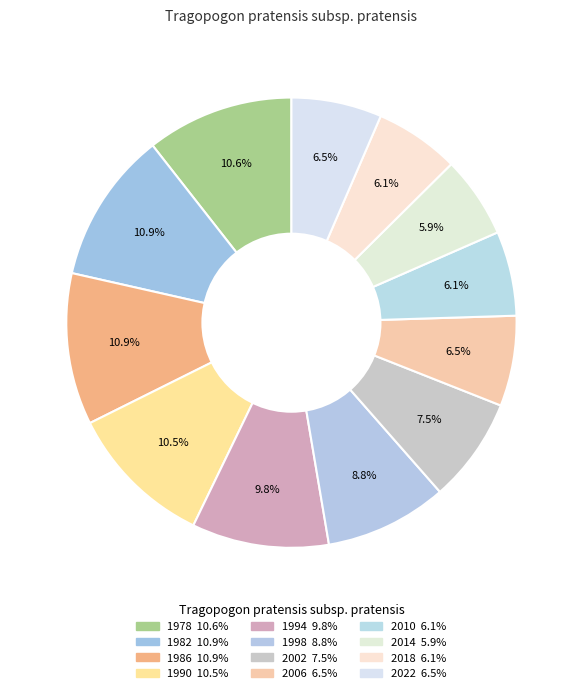

Combined, do 1986 and 1978 account for over 50%?

No